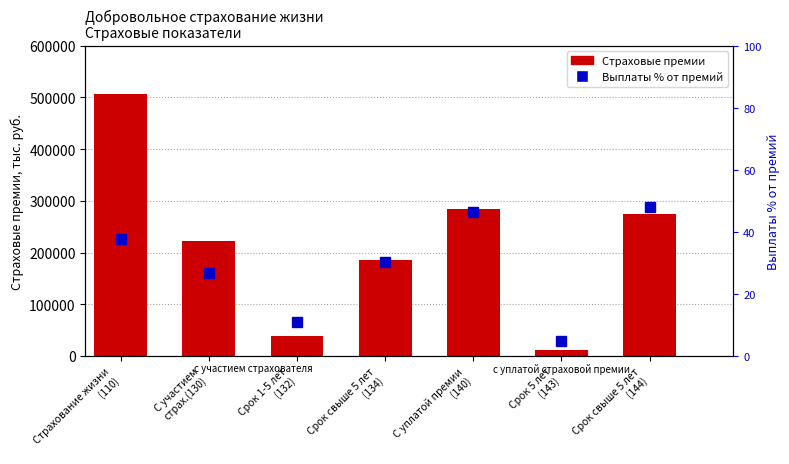

What are all the series names shown in the legend?

Страховые премии, Выплаты % от премий